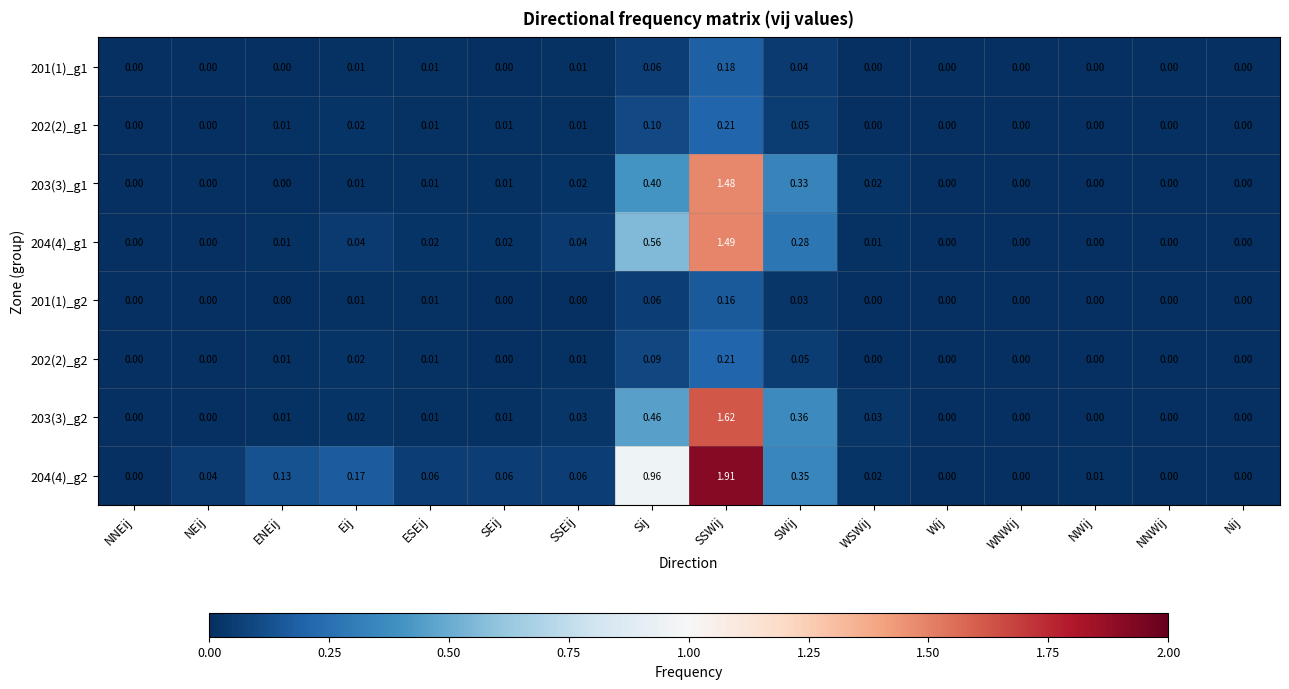

Count the number of categories in the chart.

16